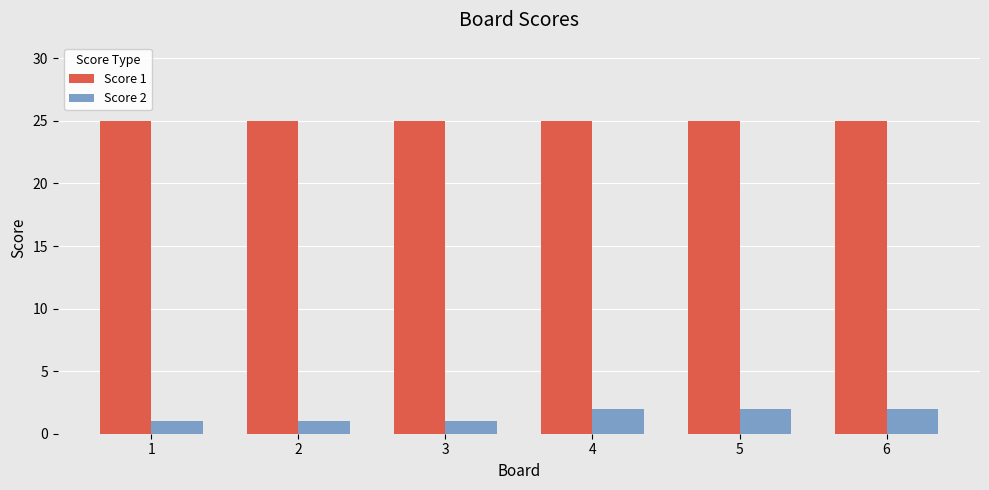

True or false: Score 2 has a value of 2 at 4.

True